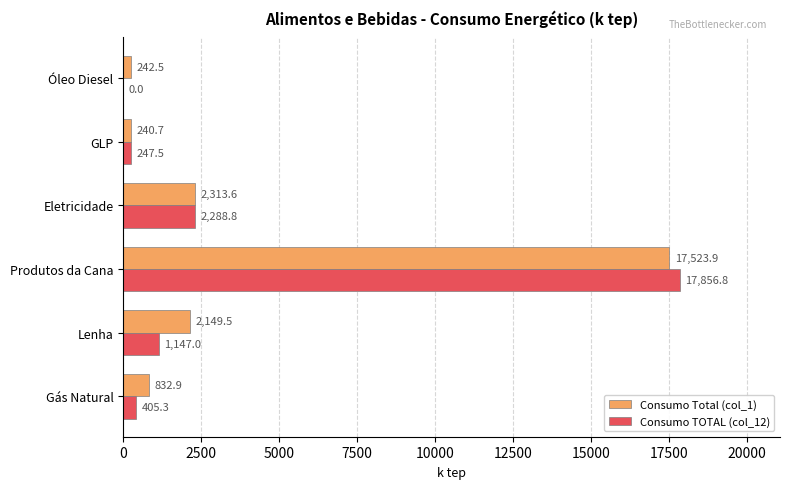

What is the sum of all Consumo TOTAL (col_12) values?

21945.2